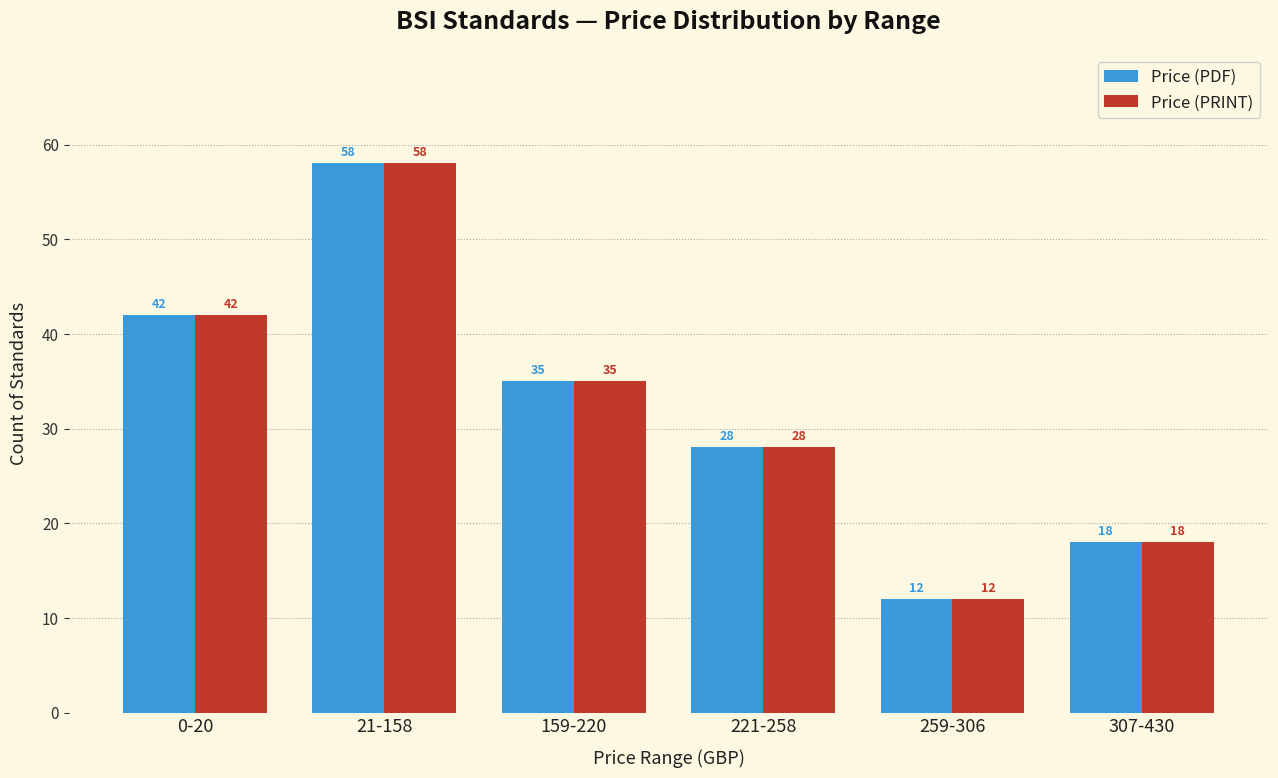

Is the value of Price (PRINT) at 21-158 greater than the value of Price (PDF) at 0-20?

Yes